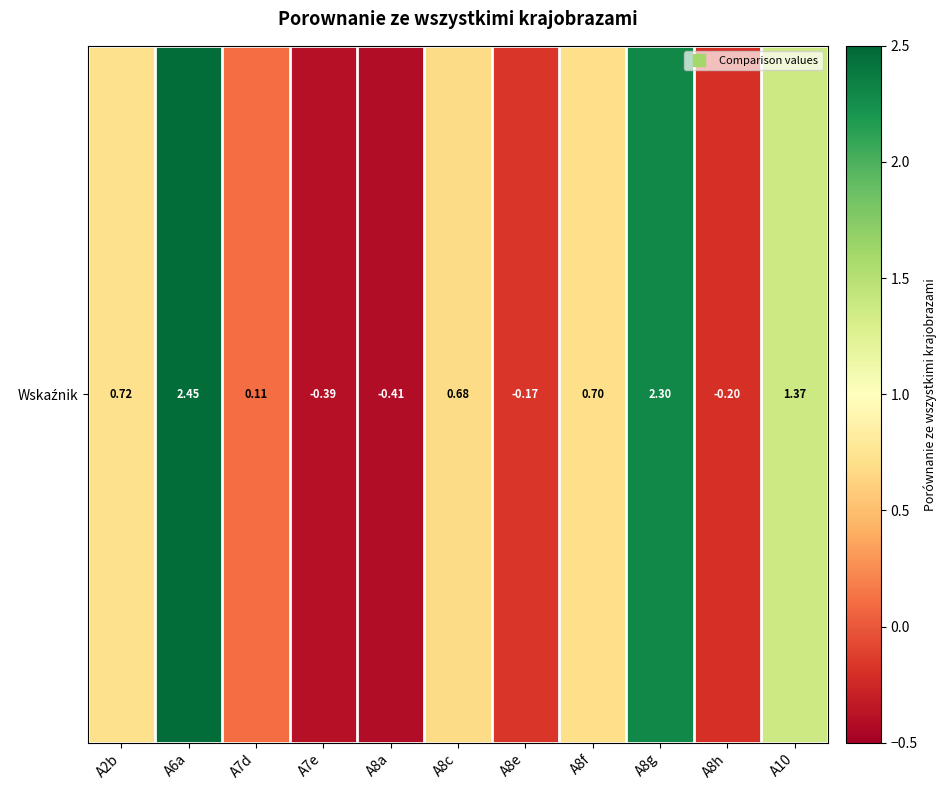

Which category has the highest value across all series?

A6a